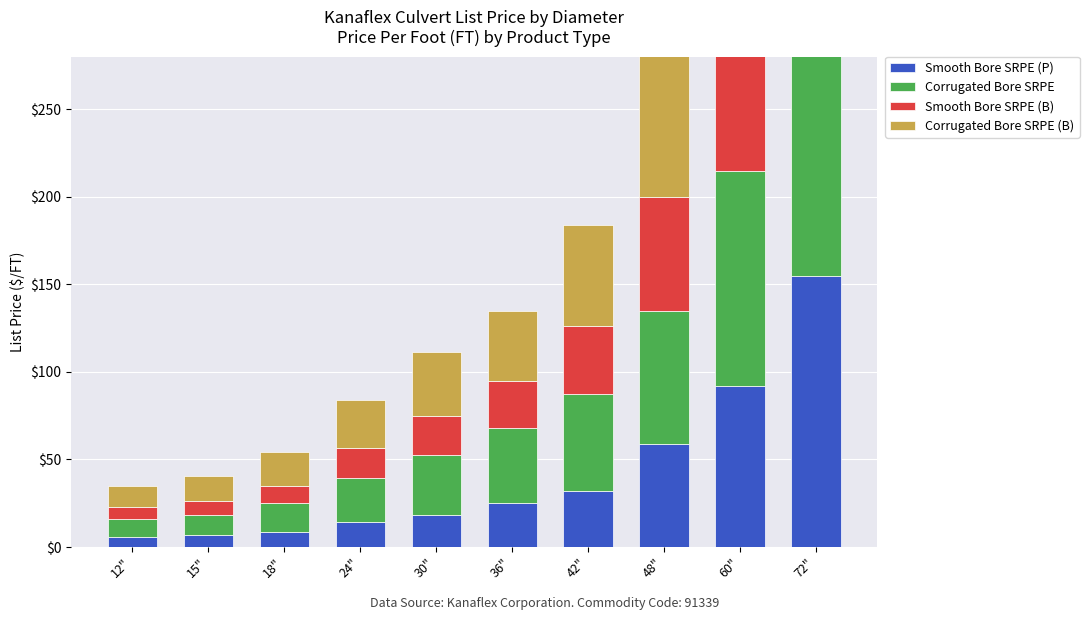

Reading right to left, extract all data points from this chart.

Smooth Bore SRPE (P): 72"=155.0	60"=92.0	48"=59.0	42"=32.0	36"=25.1	30"=18.3	24"=14.3	18"=8.6	15"=6.7	12"=6.0
Corrugated Bore SRPE: 72"=247.6	60"=122.6	48"=75.8	42"=55.6	36"=43.1	30"=34.0	24"=25.3	18"=16.8	15"=11.4	12"=10.2
Smooth Bore SRPE (B): 72"=0.0	60"=98.5	48"=65.1	42"=38.5	36"=26.6	30"=22.4	24"=16.9	18"=9.6	15"=8.1	12"=6.6
Corrugated Bore SRPE (B): 72"=0.0	60"=137.8	48"=87.9	42"=57.6	36"=40.0	30"=36.7	24"=27.5	18"=19.4	15"=14.3	12"=12.1